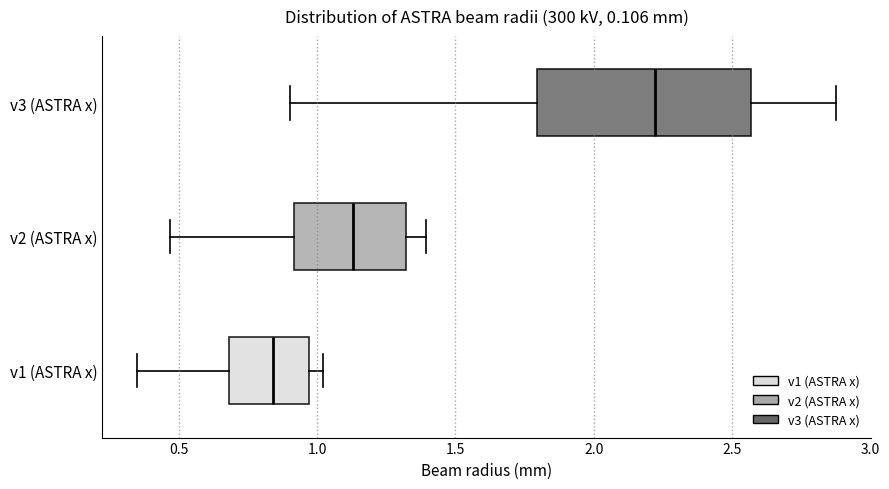

Reading bottom to top, transcribe this box plot: for each box, give where its median line is, the range the box spans, and where its two whiskers end, as read against the x-axis. The values are not printed on the chart, so give them approximately, as read against the axis.

v1 (ASTRA x): median 0.85, box 0.70 to 0.95, whiskers 0.35 to 1.00
v2 (ASTRA x): median 1.15, box 0.90 to 1.30, whiskers 0.45 to 1.40
v3 (ASTRA x): median 2.20, box 1.80 to 2.55, whiskers 0.90 to 2.90